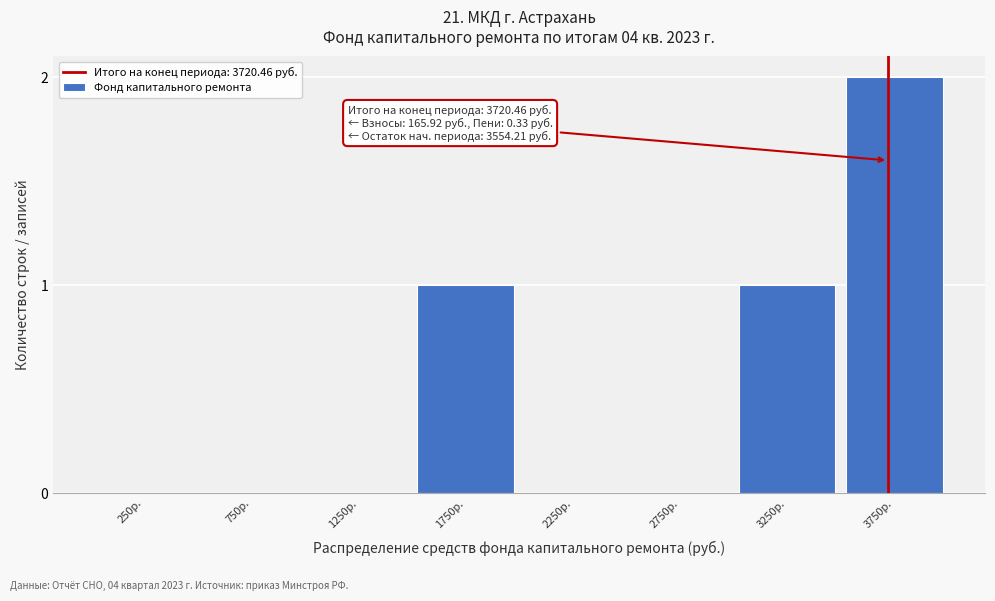

Reading left to right, list all the values displayed in this chart.

250р.=0	750р.=0	1250р.=0	1750р.=1	2250р.=0	2750р.=0	3250р.=1	3750р.=2